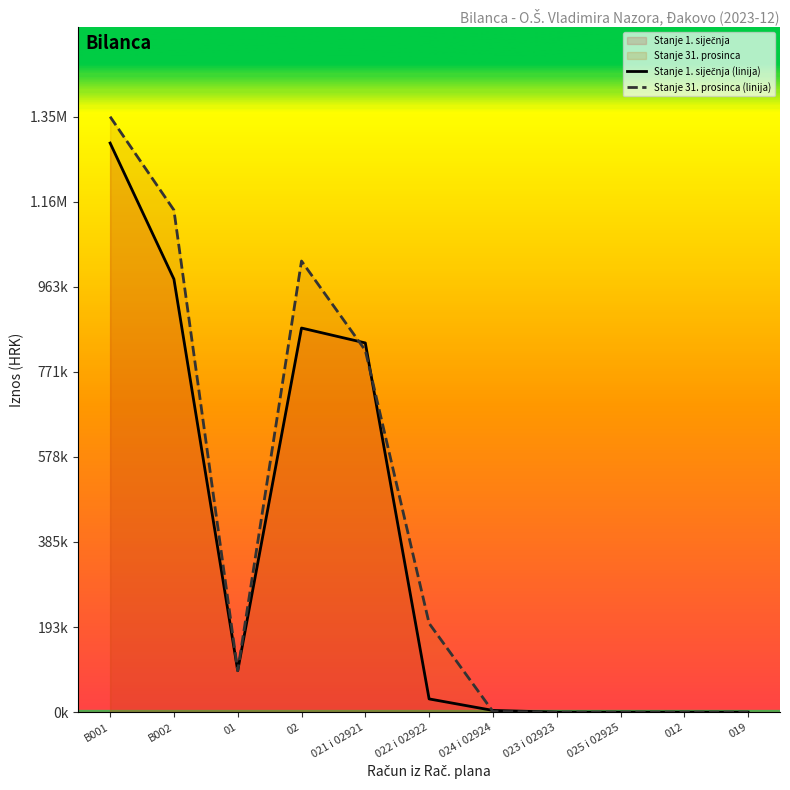

List the series in order of their overall mean, lowest first.

Stanje 1. siječnja (linija), Stanje 31. prosinca (linija)